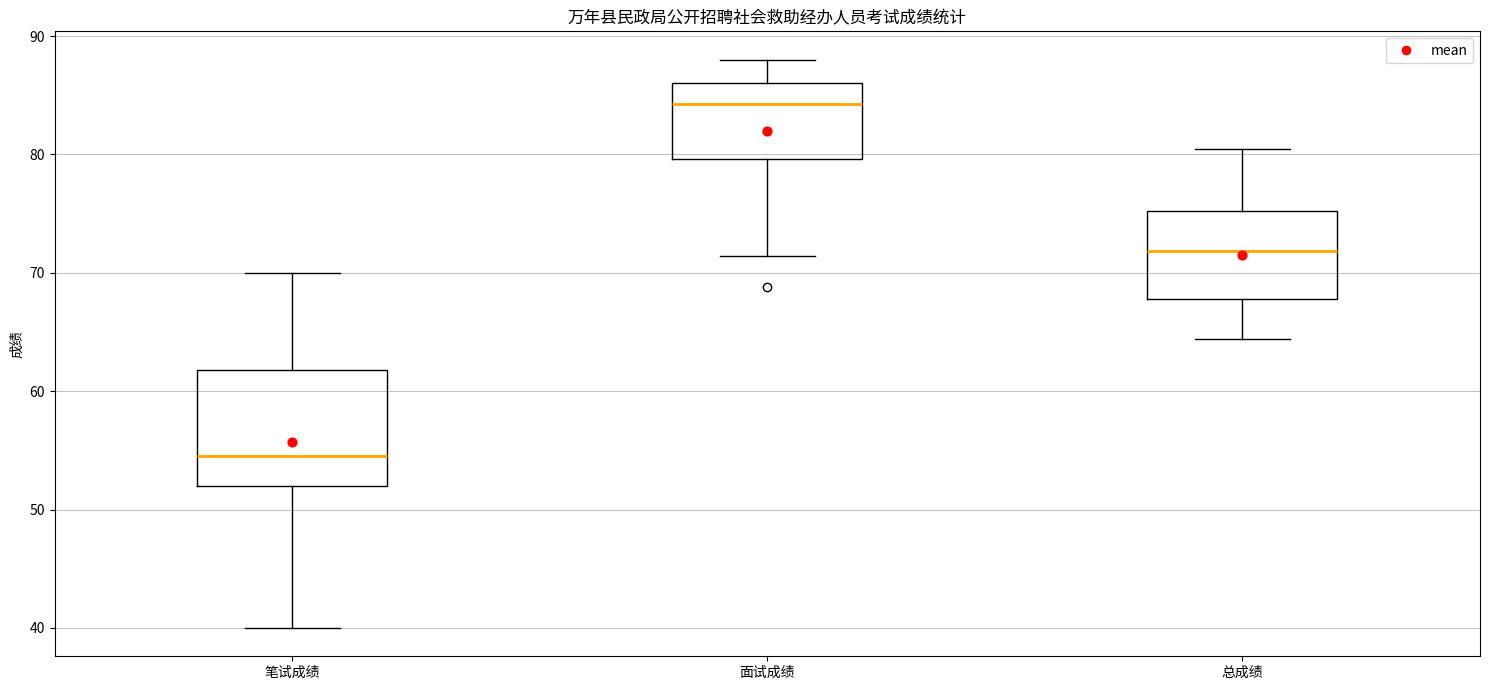

Reading left to right, transcribe this box plot: for each box, give where its median line is, the range the box spans, and where its two whiskers end, as read against the y-axis. The values are not printed on the chart, so give them approximately, as read against the axis.

笔试成绩: median 55, box 52 to 62, whiskers 40 to 70
面试成绩: median 84, box 80 to 86, whiskers 71 to 88
总成绩: median 72, box 68 to 75, whiskers 64 to 80